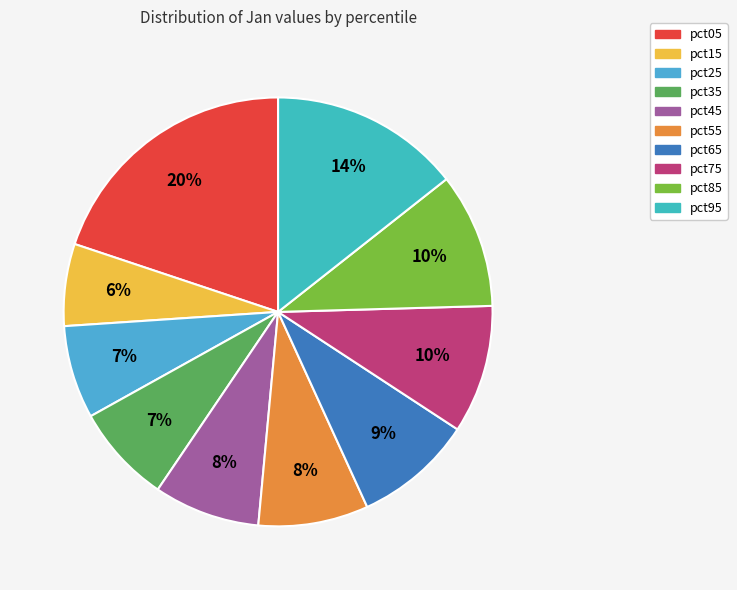

Which category has the biggest portion of the pie?

pct05